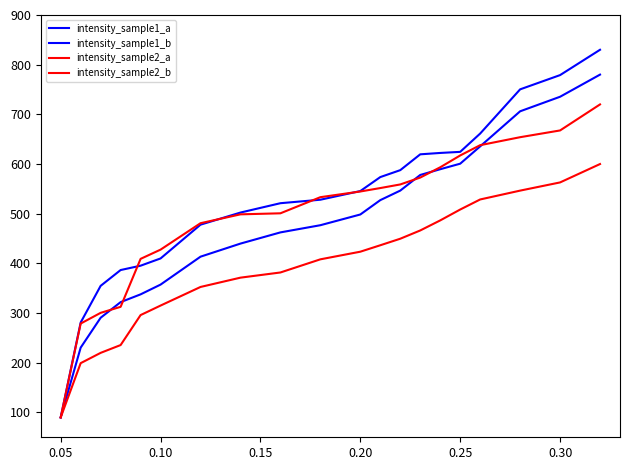

Is this an area chart (filled region under the line)?

No